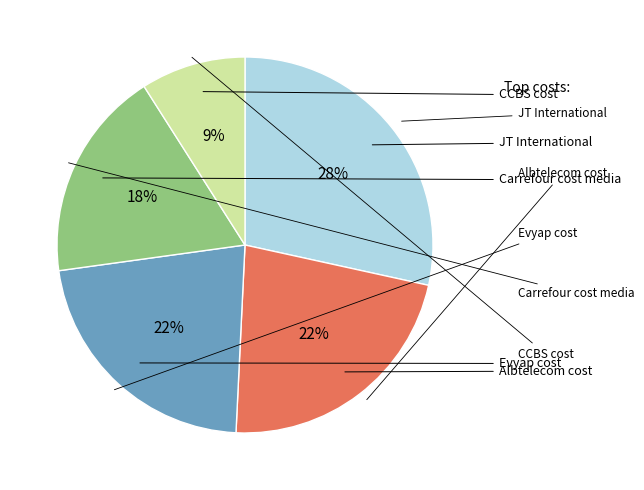

To the nearest percent, what is the average slice percentage?

20%